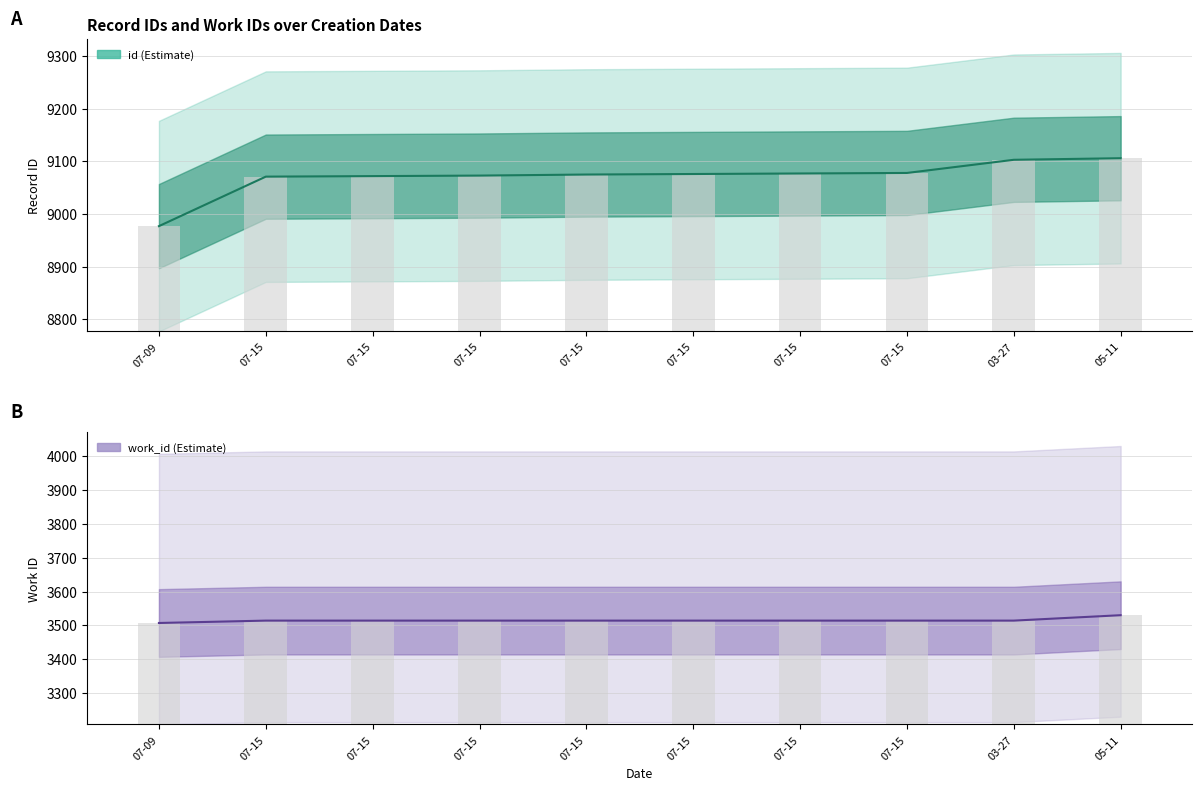

At which category is the sum across all series the highest?

05-11